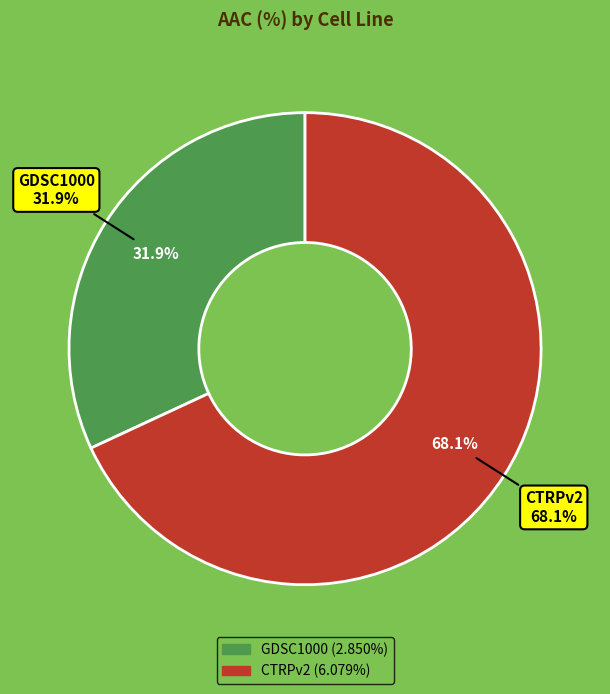

Rank the categories by value from lowest to highest.

GDSC1000, CTRPv2